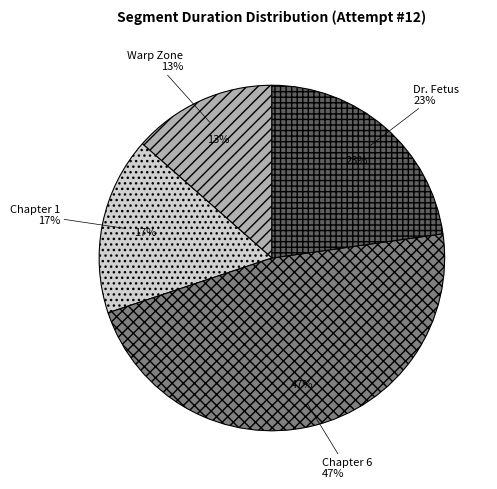

What is the smallest slice in the pie chart?

Warp Zone